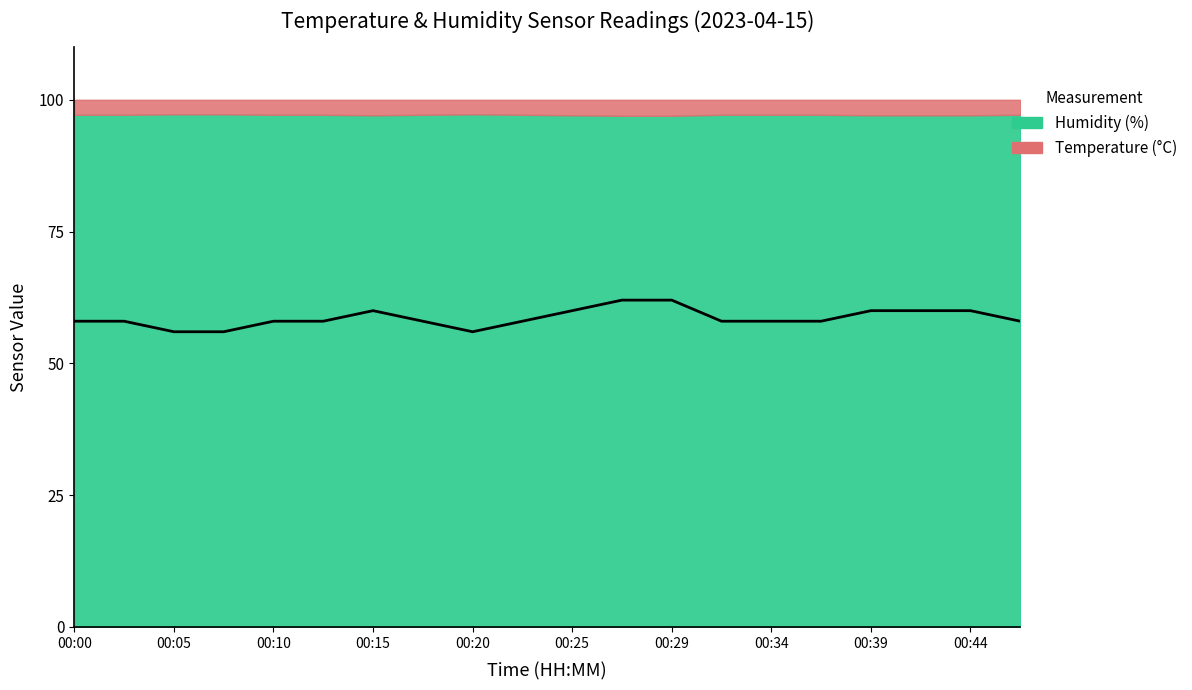

Reading right to left, list all the values displayed in this chart.

58.0	60.0	60.0	60.0	58.0	58.0	58.0	62.0	62.0	60.0	58.0	56.0	58.0	60.0	58.0	58.0	56.0	56.0	58.0	58.0